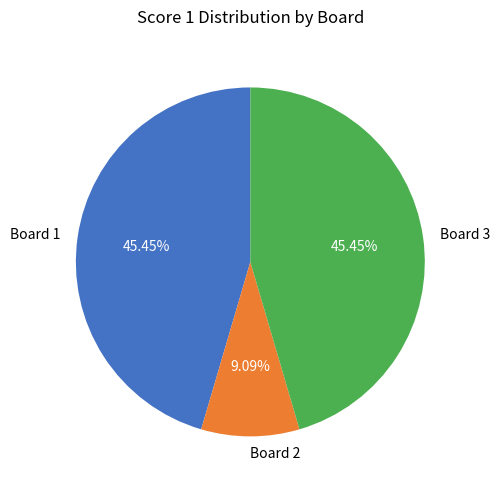

Is Board 1 the majority of the pie?

No